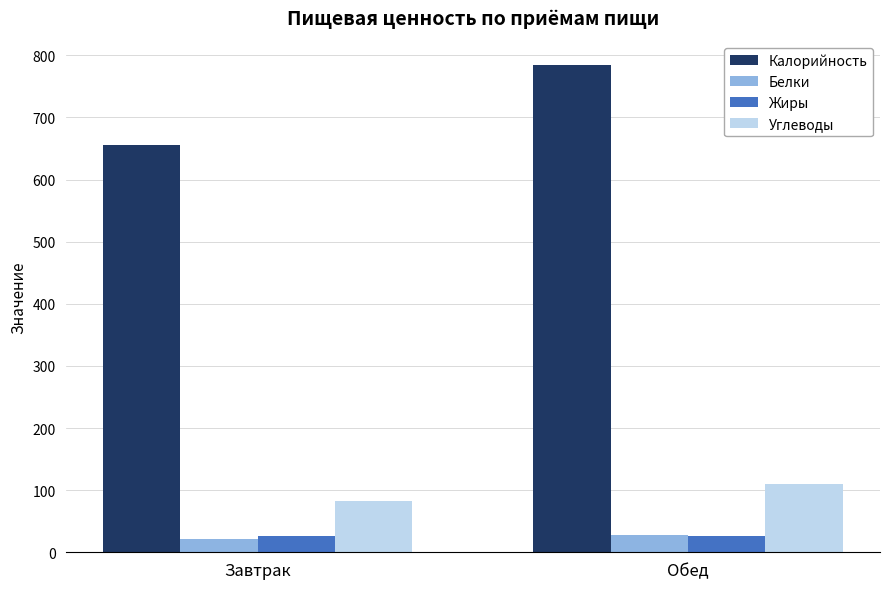

What is the value of the Белки bar at the 2nd from the left?

27.7